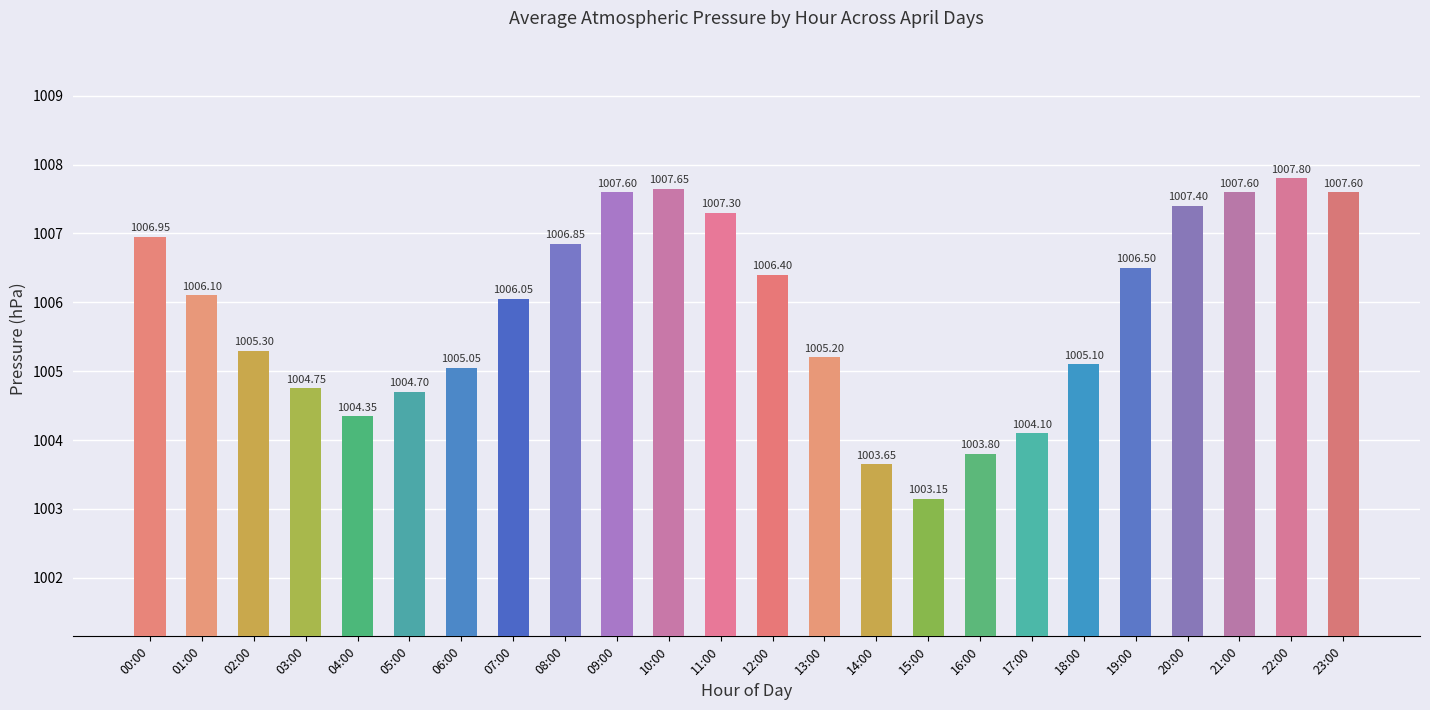

What is the sum of all values?

24141.0